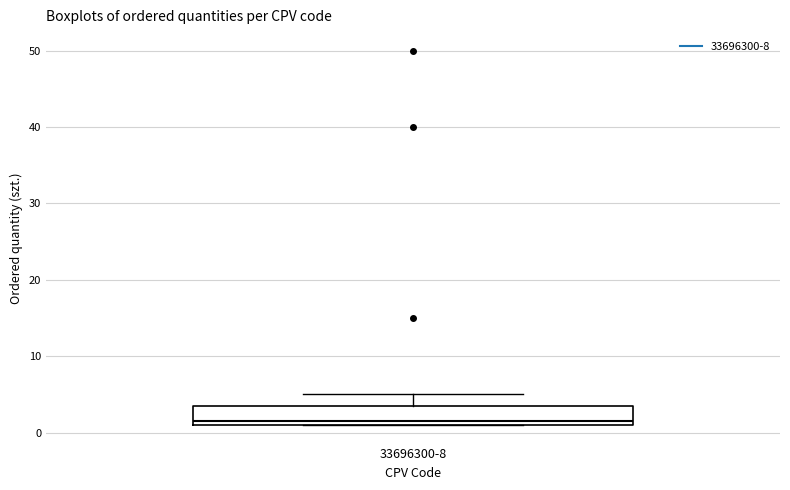

Where is the upper edge of the box for 33696300-8 on the y-axis? The values are not printed on the chart, so give them approximately, as read against the axis.

4